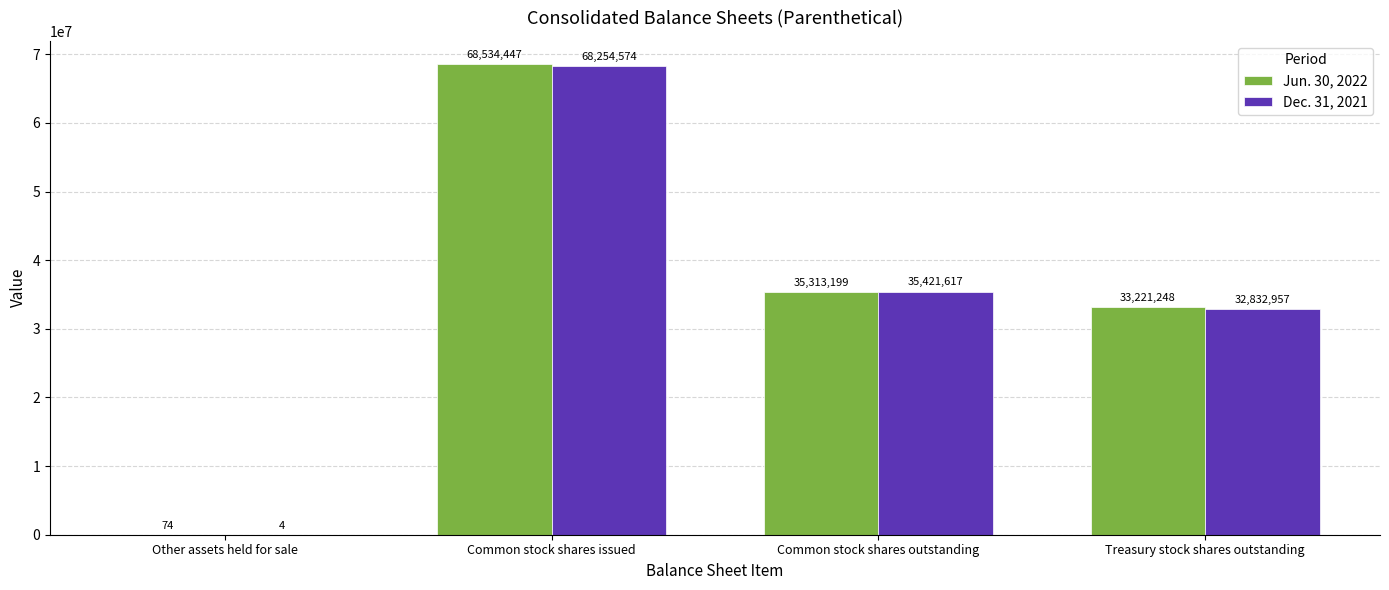

What is the sum of all Jun. 30, 2022 values?

137068967.8